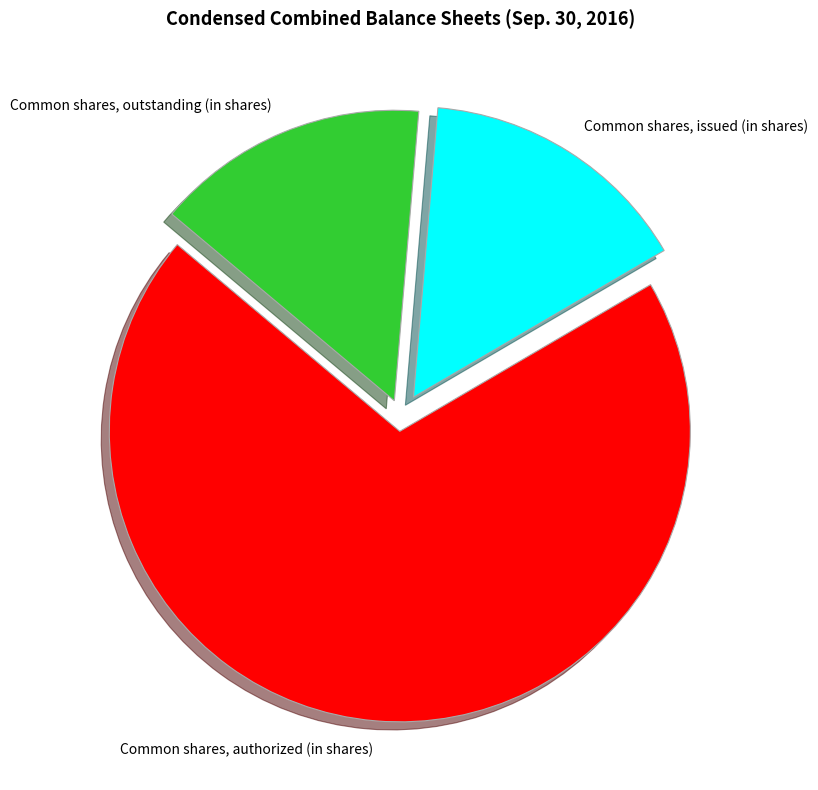

Between Common shares, issued (in shares) and Common shares, authorized (in shares), which is larger?

Common shares, authorized (in shares)